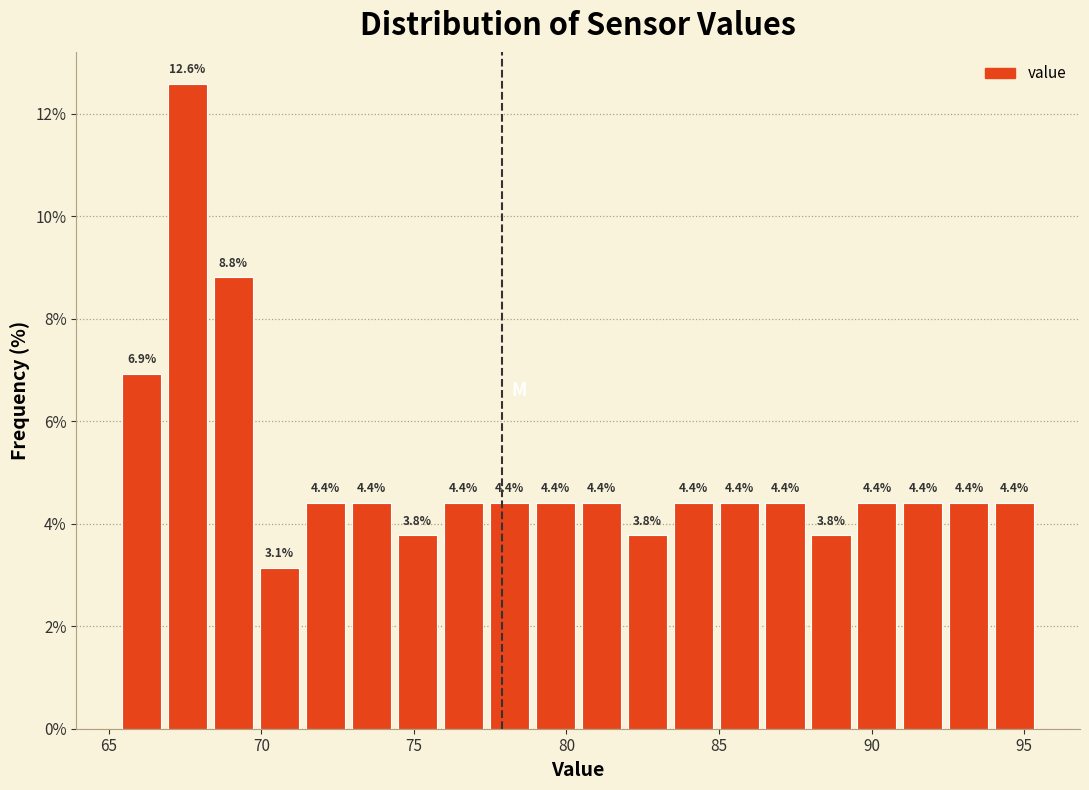

Read against the x-axis, roughly where is the centre of the tallest bar?

67.5